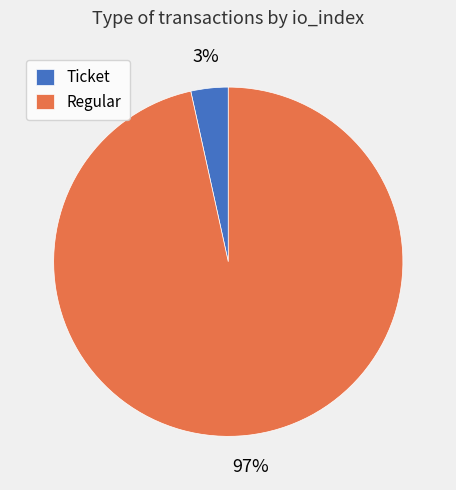

How many slices are in this pie chart?

2